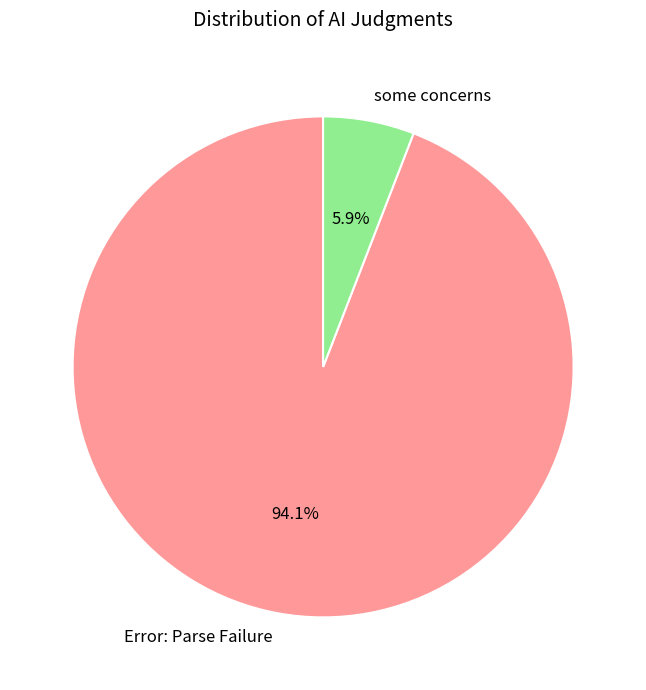

True or false: some concerns accounts for 6% of the total.

True